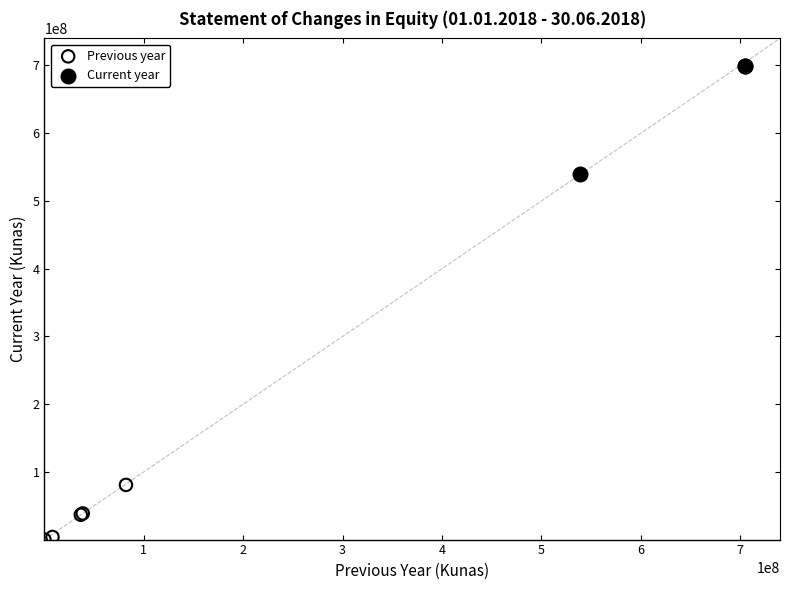

Which series has the widest spread of Y values?

Current year